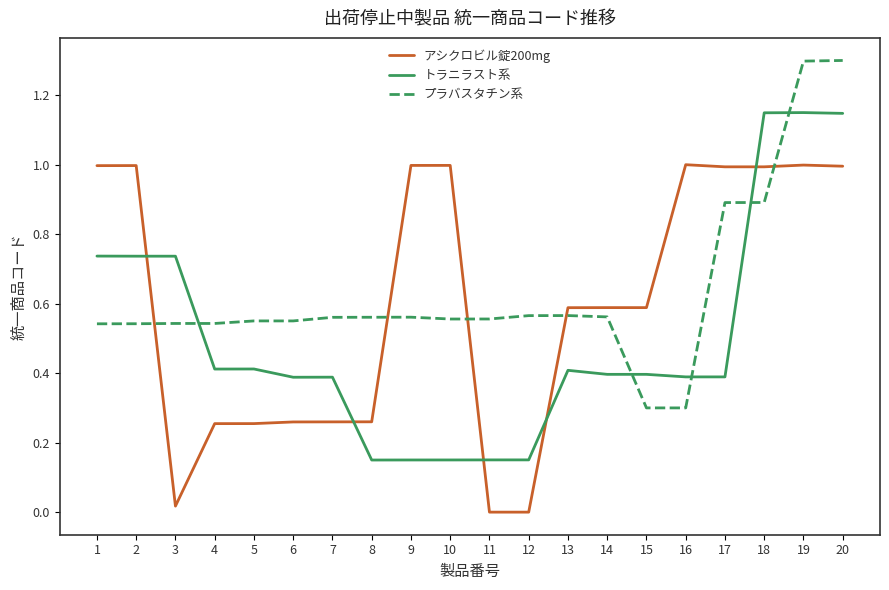

What are all the series names shown in the legend?

アシクロビル錠200mg, トラニラスト系, プラバスタチン系